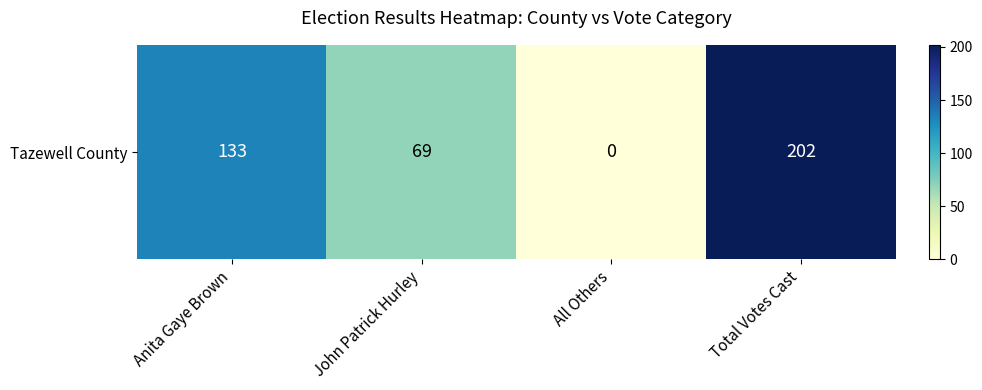

Reading left to right, extract all data points from this chart.

133	69	0	202